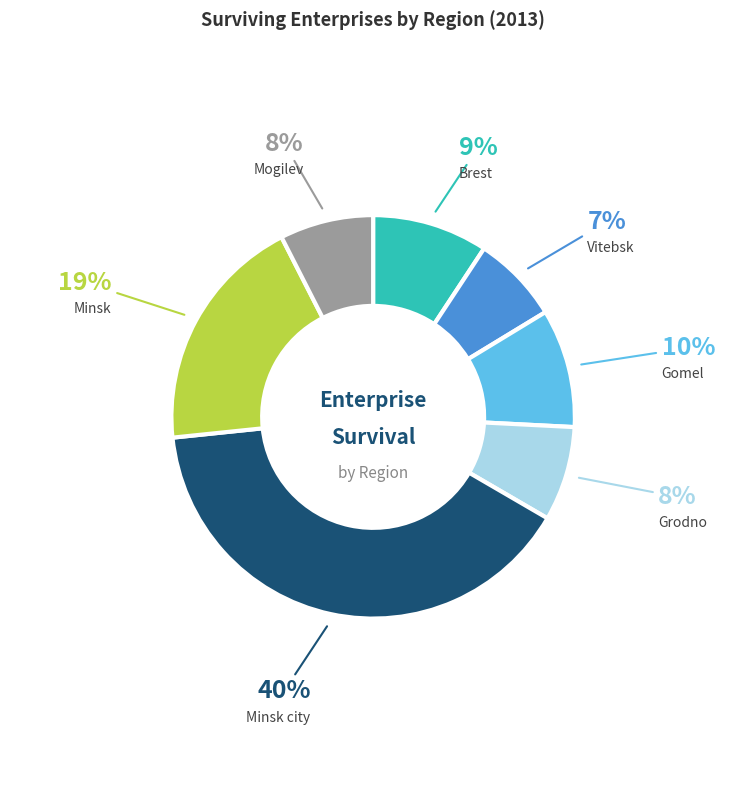

To the nearest percent, what is the difference between the Mogilev and Gomel slice percentages?

2%